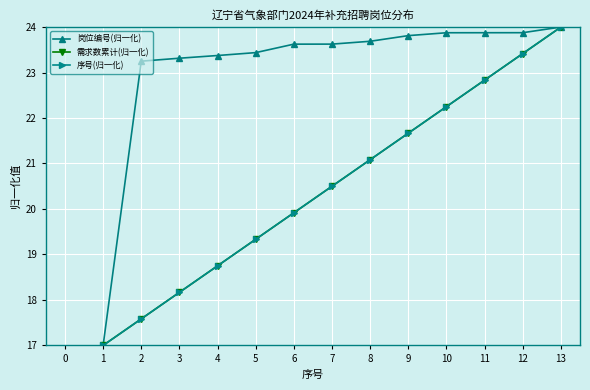

Does the chart have visible grid lines?

Yes